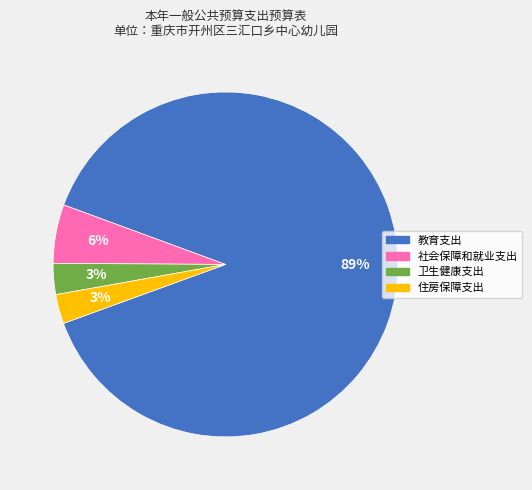

The 卫生健康支出 slice represents 3% of the pie. True or false?

True